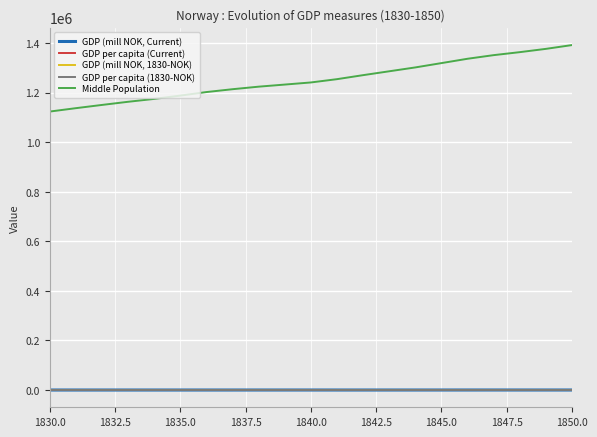

Which series has the largest total across all categories?

Middle Population